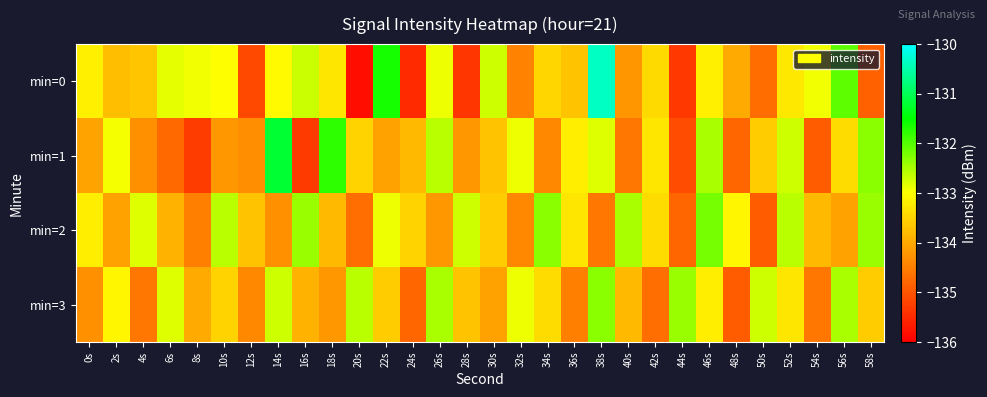

Reading left to right, list all the values displayed in this chart.

min=0: 0s=-133.2	2s=-133.8	4s=-133.7	6s=-132.8	8s=-132.9	10s=-133.0	12s=-135.1	14s=-133.1	16s=-132.7	18s=-133.3	20s=-135.8	22s=-131.6	24s=-135.5	26s=-132.9	28s=-135.4	30s=-132.7	32s=-134.5	34s=-133.5	36s=-133.7	38s=-130.4	40s=-134.2	42s=-133.4	44s=-135.3	46s=-133.2	48s=-134.0	50s=-134.7	52s=-133.3	54s=-132.9	56s=-132.0	58s=-134.8
min=1: 0s=-134.1	2s=-132.9	4s=-134.3	6s=-134.7	8s=-135.3	10s=-134.2	12s=-134.3	14s=-131.2	16s=-135.3	18s=-131.8	20s=-133.5	22s=-134.1	24s=-133.8	26s=-132.6	28s=-134.2	30s=-133.7	32s=-132.9	34s=-134.4	36s=-133.2	38s=-132.8	40s=-134.6	42s=-133.3	44s=-135.1	46s=-132.5	48s=-134.8	50s=-133.6	52s=-132.7	54s=-134.9	56s=-133.4	58s=-132.3
min=2: 0s=-133.2	2s=-134.1	4s=-132.8	6s=-133.9	8s=-134.5	10s=-132.6	12s=-133.7	14s=-134.3	16s=-132.4	18s=-133.8	20s=-134.7	22s=-132.9	24s=-133.5	26s=-134.2	28s=-132.7	30s=-133.6	32s=-134.4	34s=-132.3	36s=-133.3	38s=-134.6	40s=-132.5	42s=-133.4	44s=-134.8	46s=-132.2	48s=-133.1	50s=-134.9	52s=-132.6	54s=-133.8	56s=-134.1	58s=-132.4
min=3: 0s=-134.3	2s=-133.1	4s=-134.6	6s=-132.8	8s=-134.0	10s=-133.5	12s=-134.4	14s=-132.7	16s=-133.9	18s=-134.2	20s=-132.6	22s=-133.6	24s=-134.8	26s=-132.5	28s=-133.7	30s=-134.1	32s=-132.9	34s=-133.4	36s=-134.5	38s=-132.3	40s=-133.8	42s=-134.7	44s=-132.4	46s=-133.2	48s=-134.9	50s=-132.7	52s=-133.3	54s=-134.6	56s=-132.5	58s=-133.6